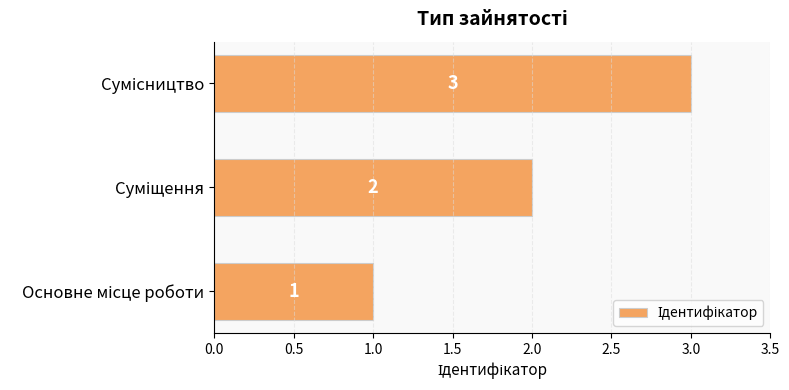

How many values are between 1 and 3?

3